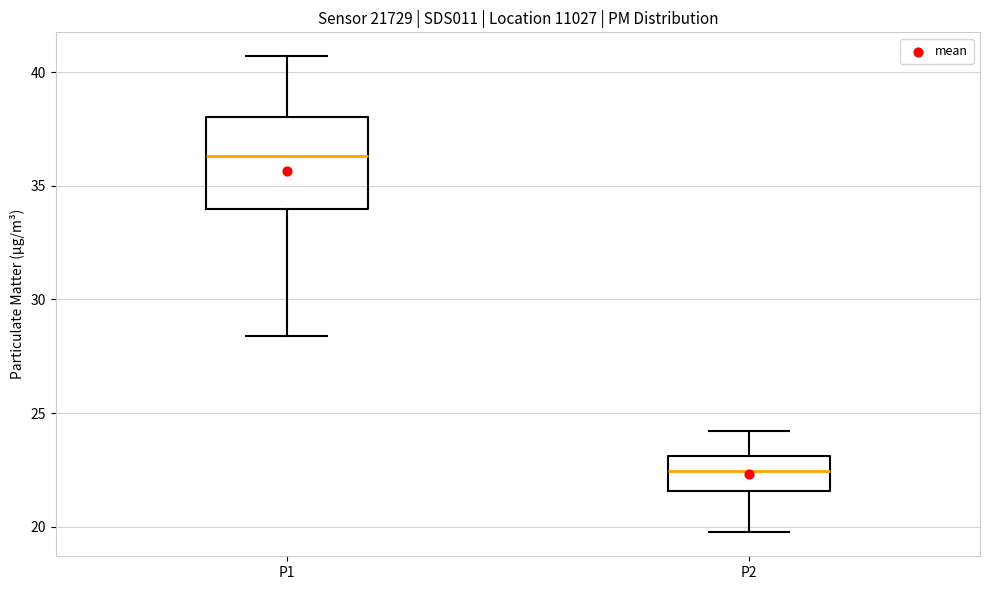

Which box has the highest median line?

P1